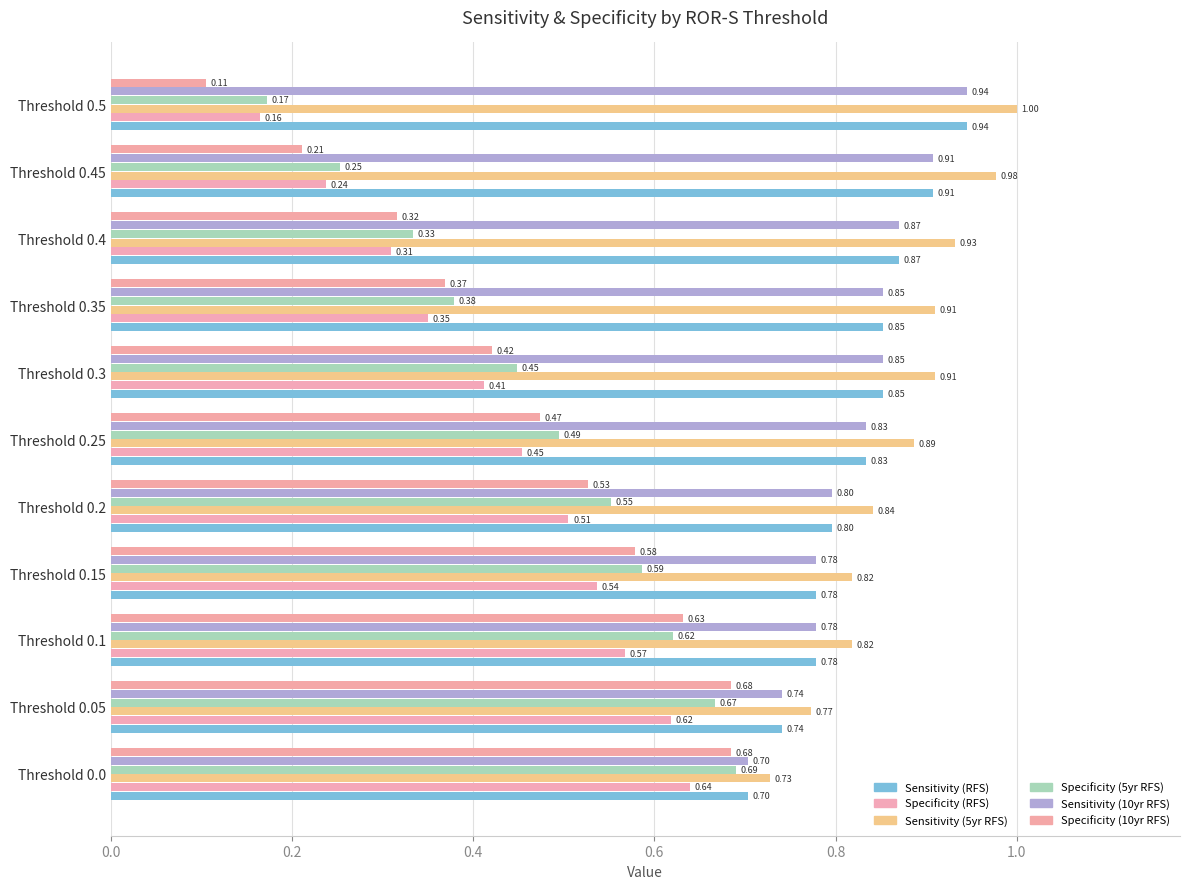

Count the number of data series in this chart.

6